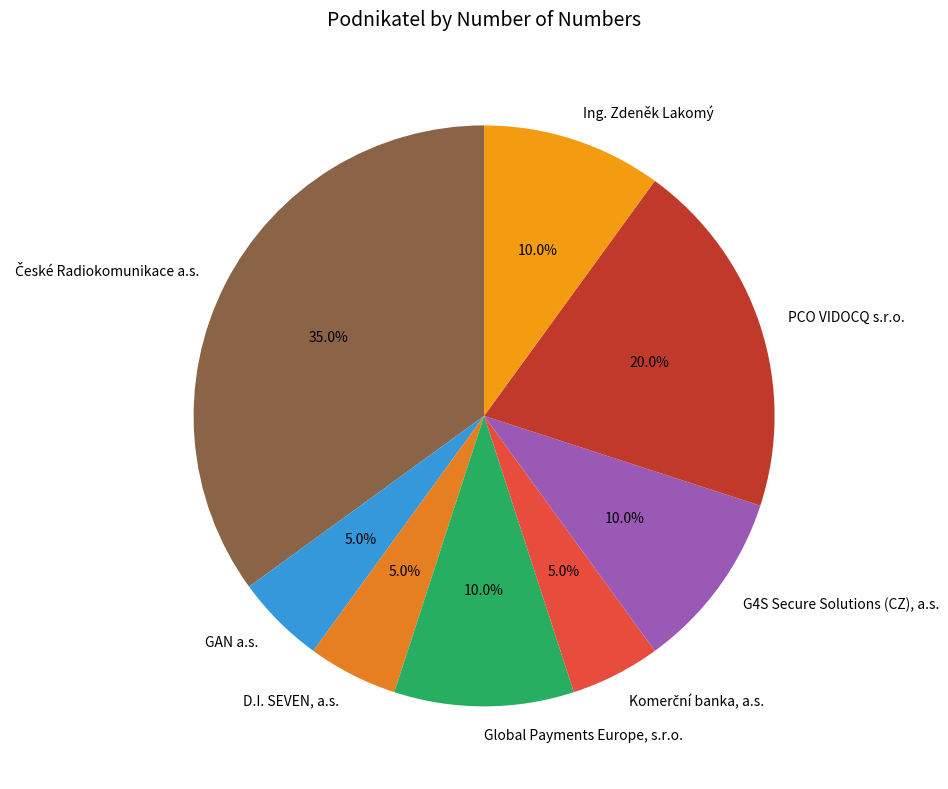

To the nearest percent, what is the average slice percentage?

12%